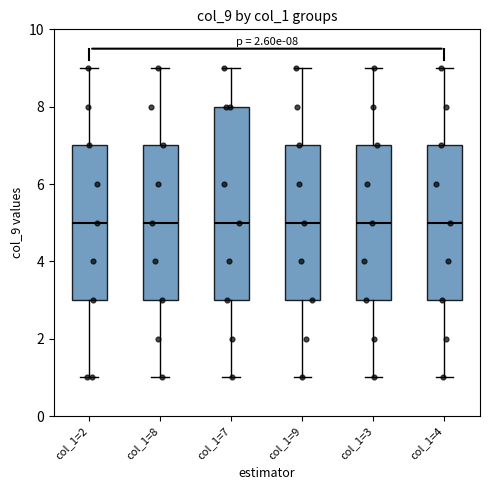

Which box is the tallest, from its lower edge to its upper edge?

col_1=7